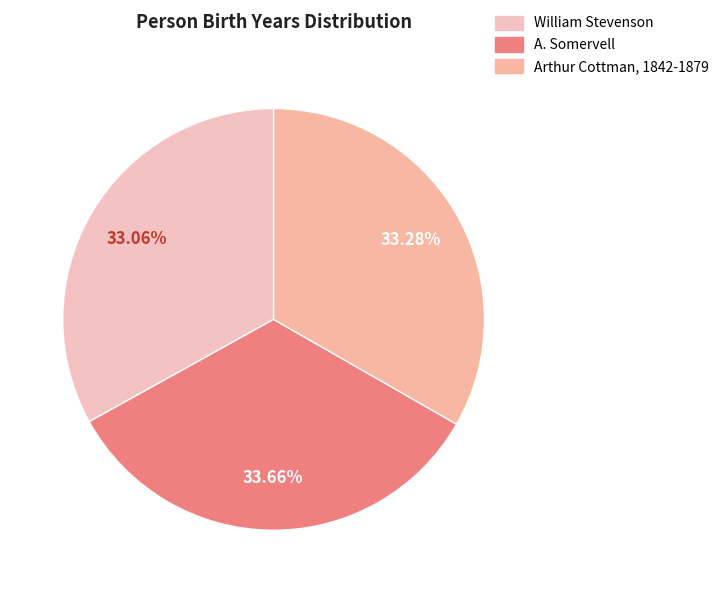

The Arthur Cottman, 1842-1879 slice represents 33% of the pie. True or false?

True